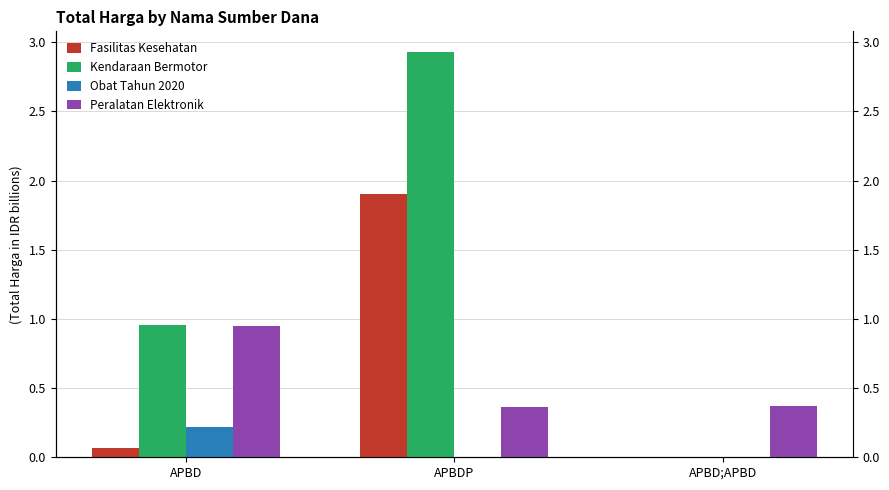

What is the sum of all Obat Tahun 2020 values?

0.2